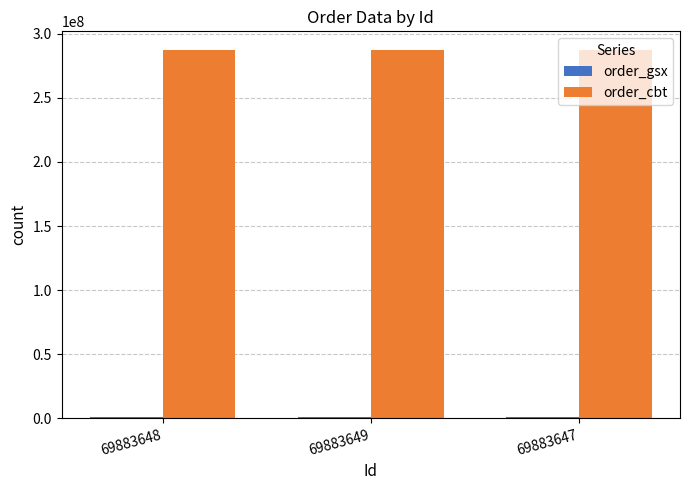

What is the spread (max minus min) of values at 69883648?

286999073